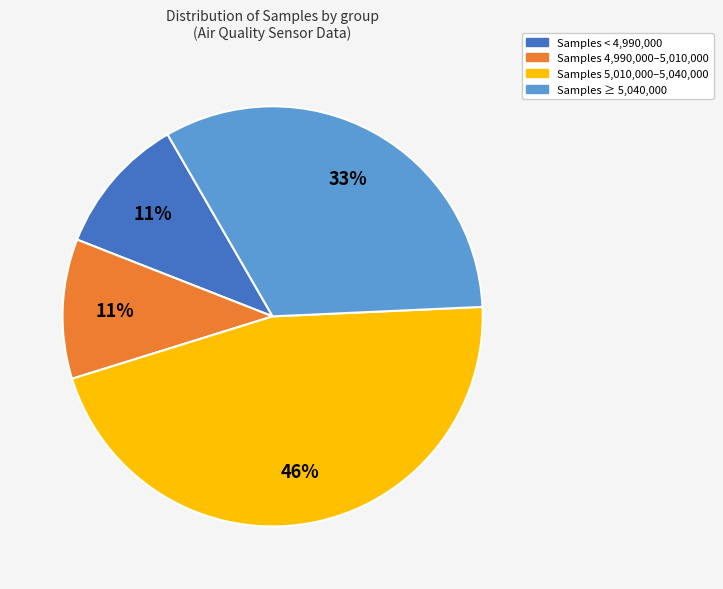

To the nearest percent, what is the average slice percentage?

25%